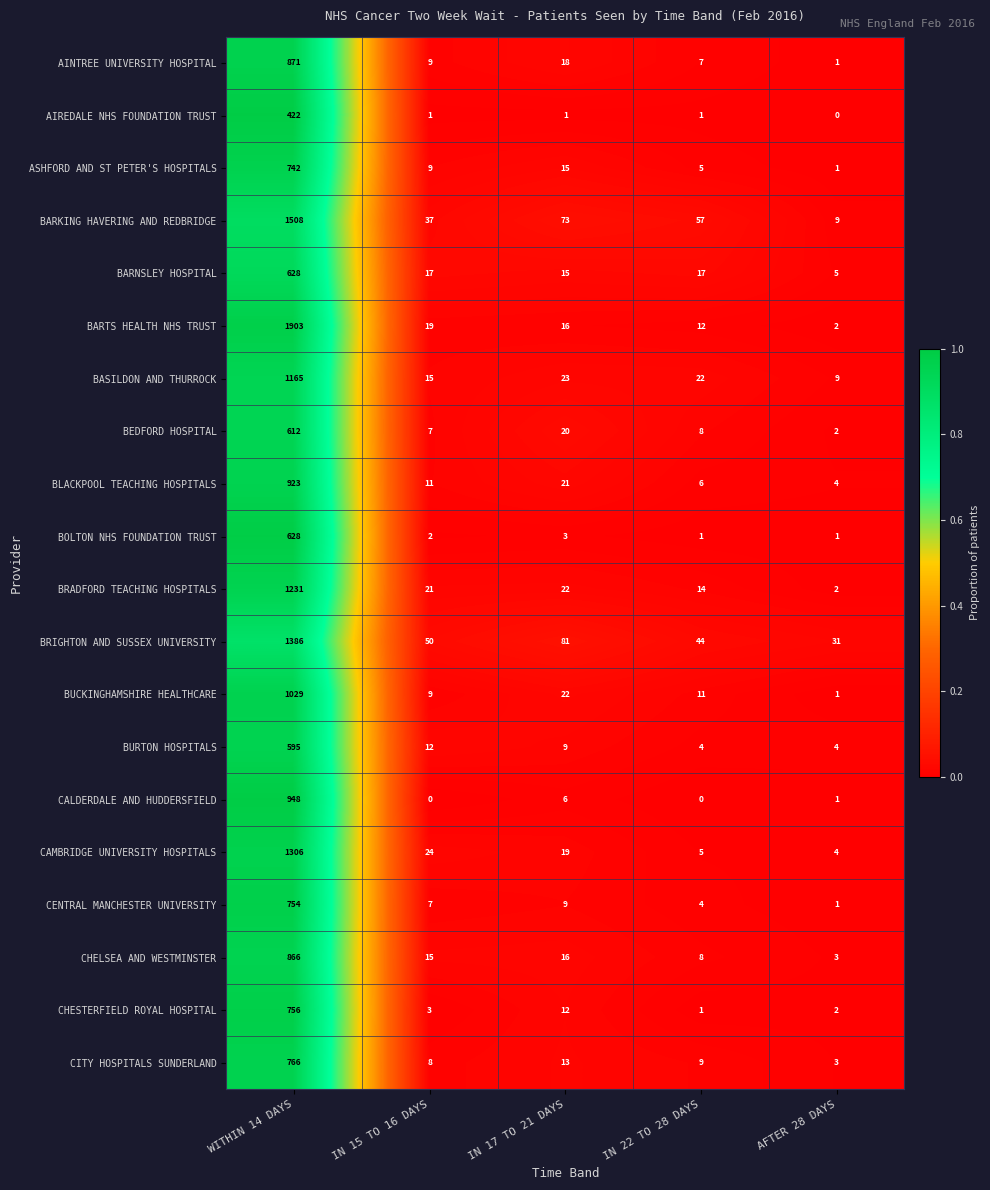

Which series has the widest spread of values?

BARTS HEALTH NHS TRUST